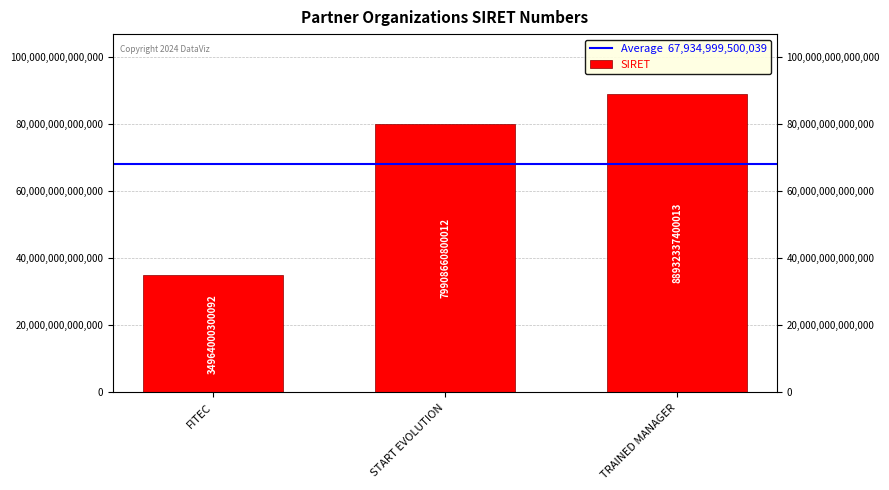

Rank the categories by value from lowest to highest.

FITEC, START EVOLUTION, TRAINED MANAGER